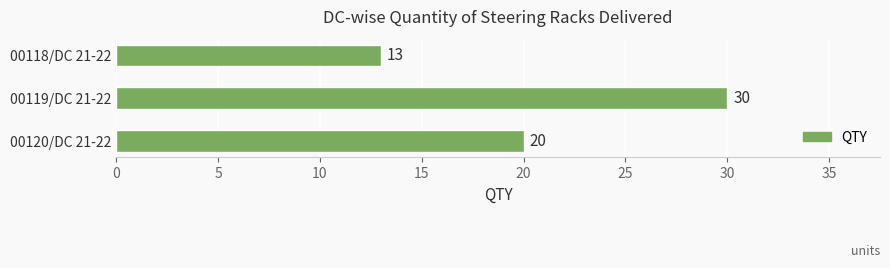

Does the chart contain any negative values?

No